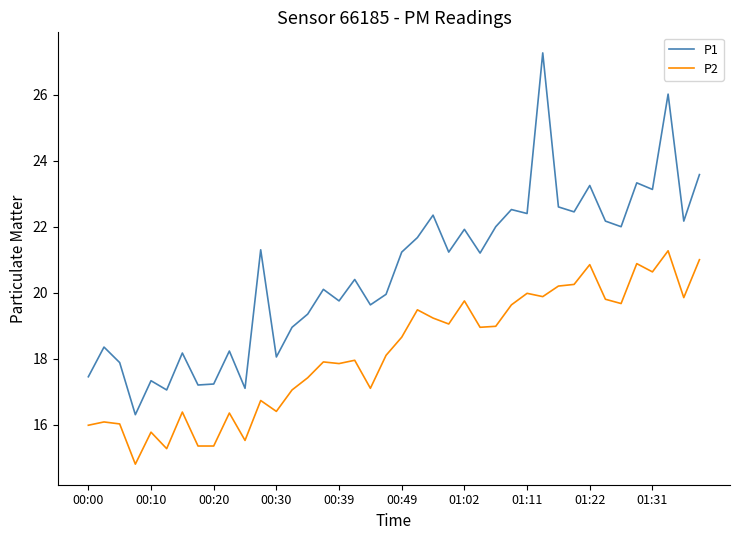

What is the difference between the maximum and minimum values in the P2 series?

6.5